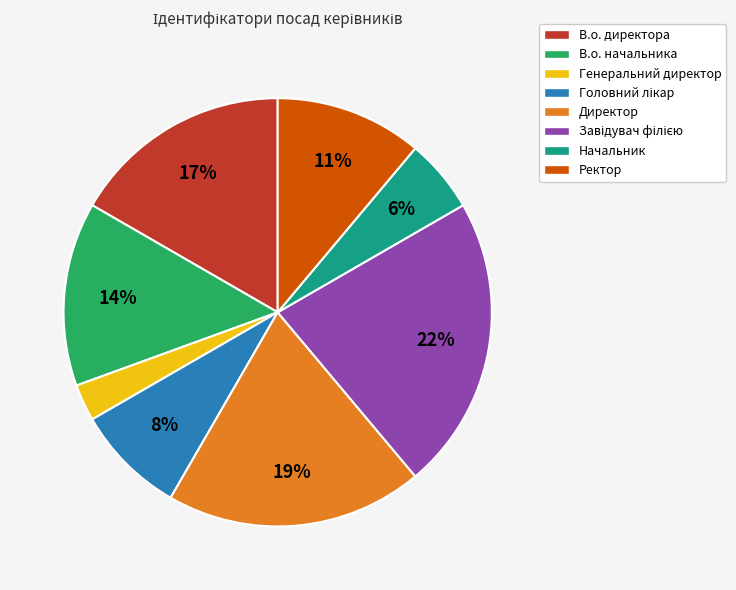

What is the ratio of the value at В.о. директора to the value at Ректор?

1.5